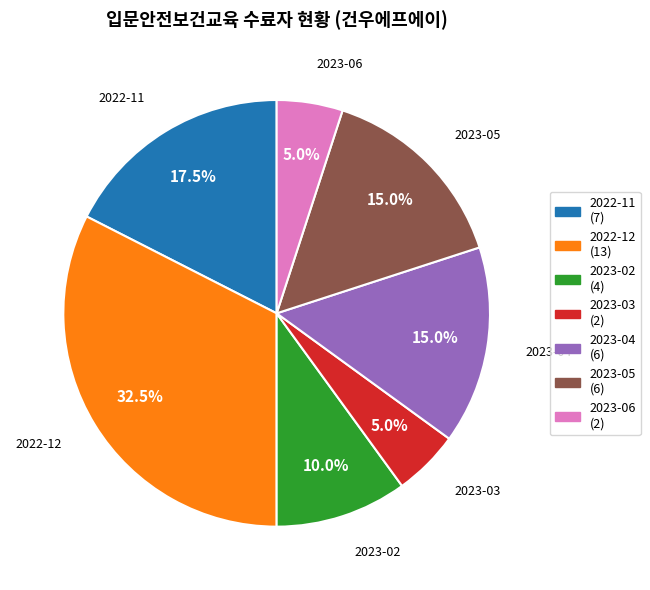

Which category has the biggest portion of the pie?

2022-12